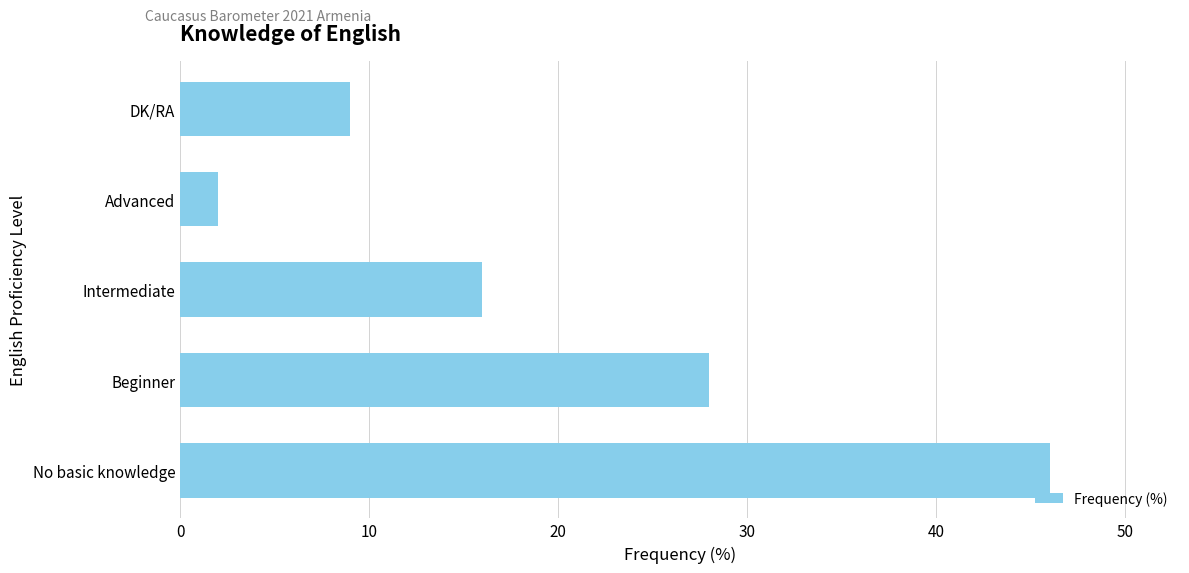

List the labels in order of value, largest first.

No basic knowledge, Beginner, Intermediate, DK/RA, Advanced